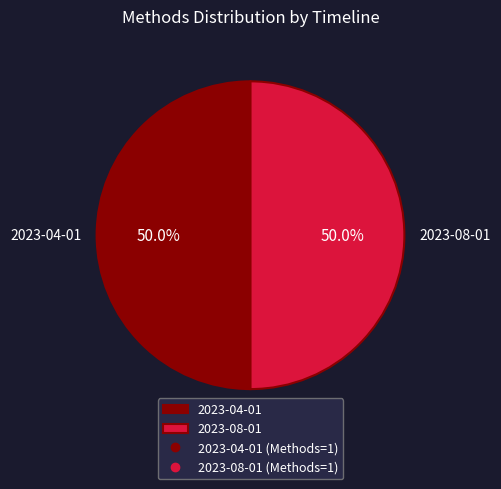

To the nearest percent, what percentage of the pie is 2023-04-01?

50%